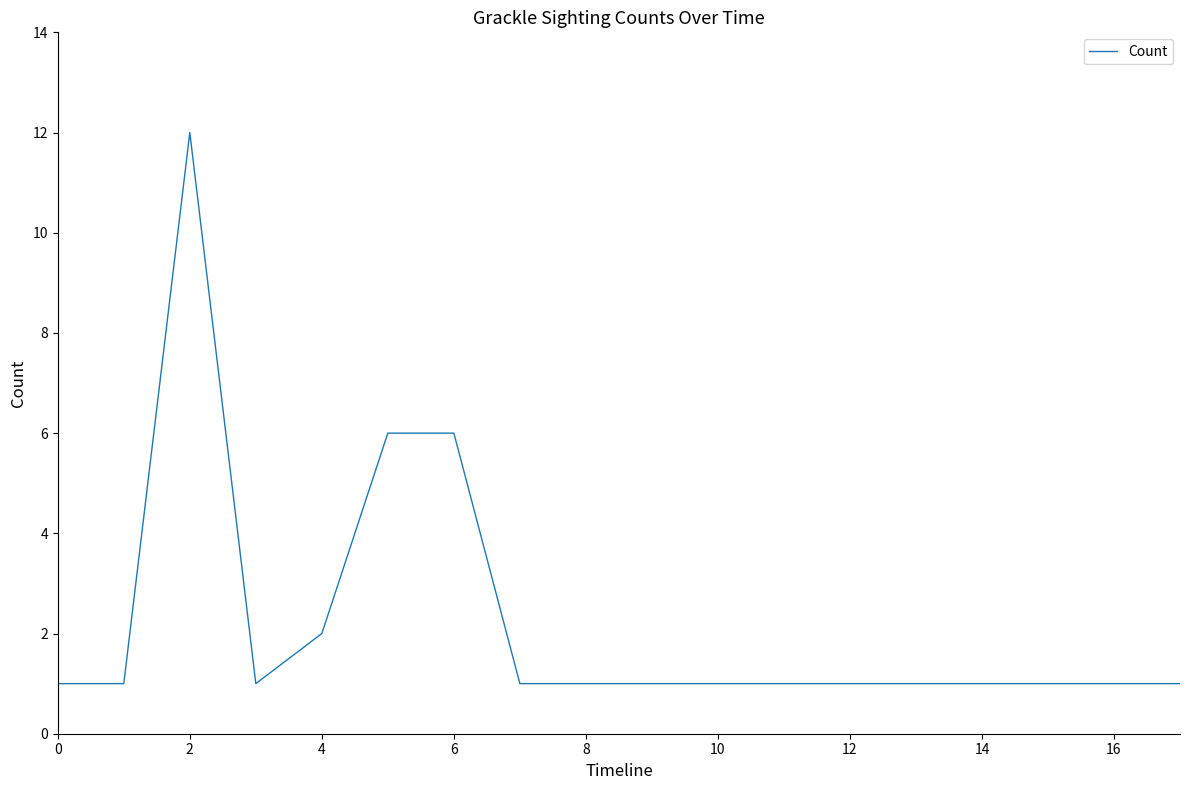

What is the maximum value shown in the chart?

12